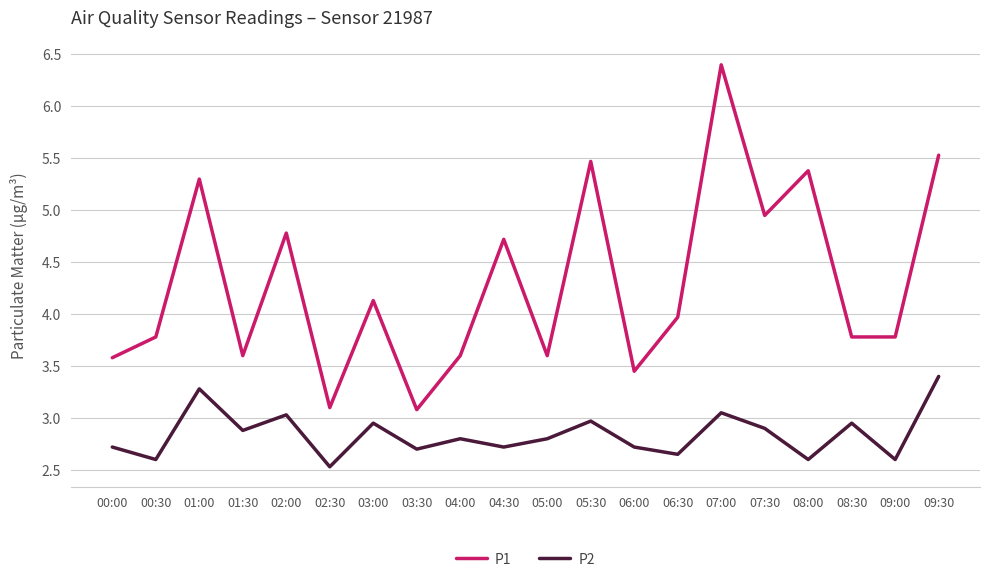

True or false: P2 has a value of 1.3 at 02:00.

False